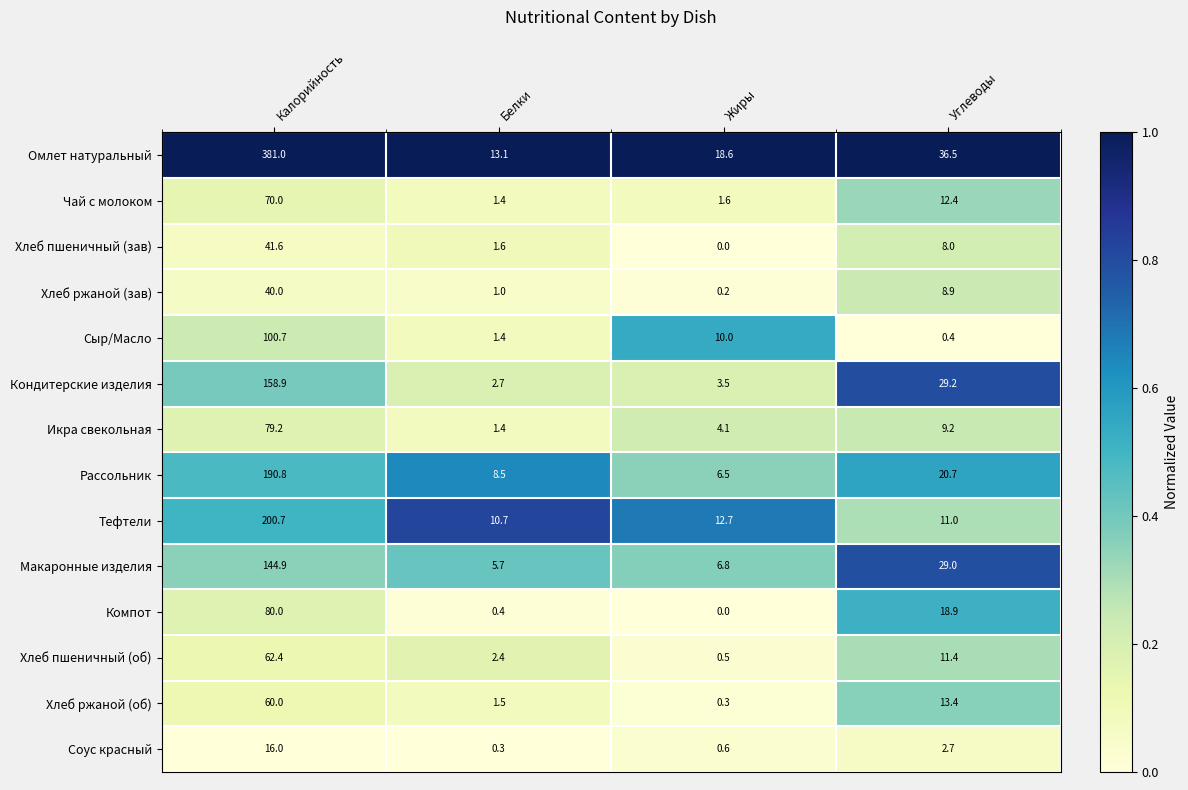

At how many categories does at least one series exceed 0?

4